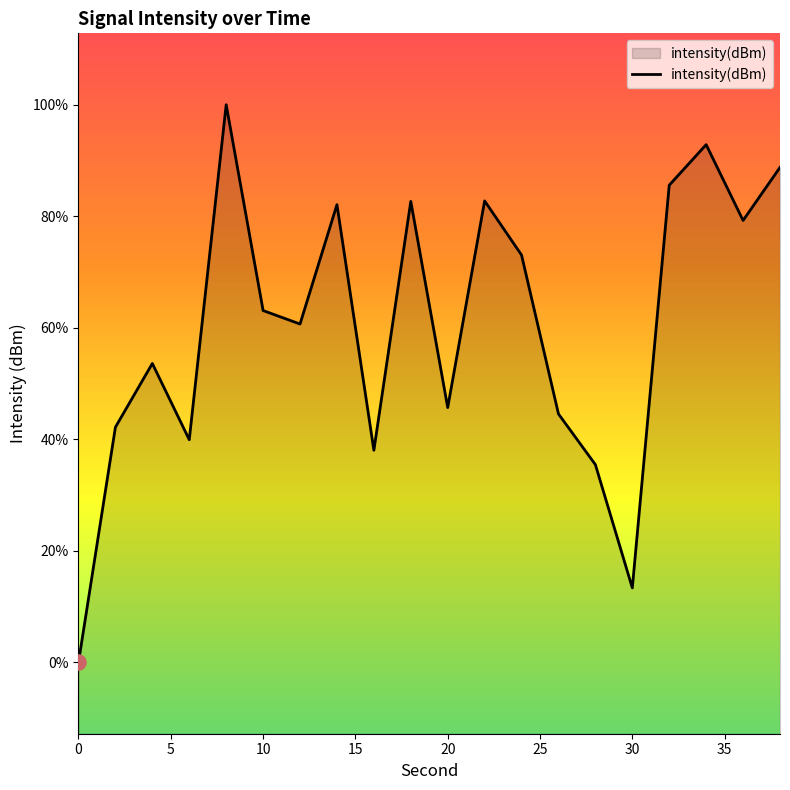

Which has a higher value, 20 or 25?

20